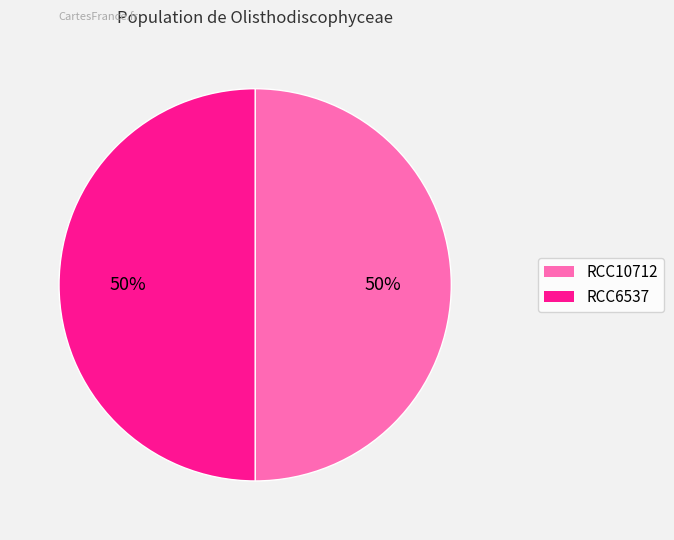

Combined, do RCC6537 and RCC10712 account for over 50%?

Yes